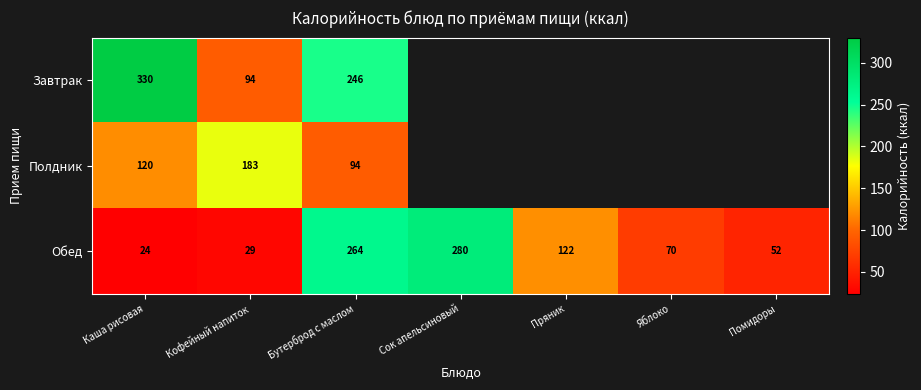

What is the difference between the second highest and second lowest values in the Обед series?

235